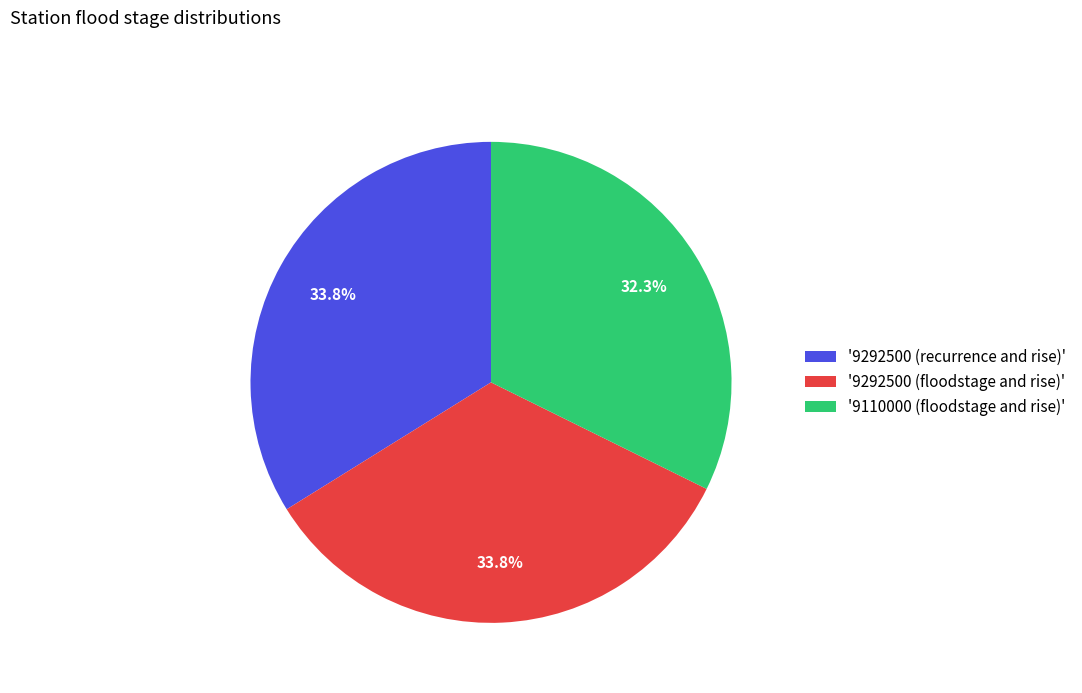

Is '9292500 (floodstage and rise)' the majority of the pie?

No